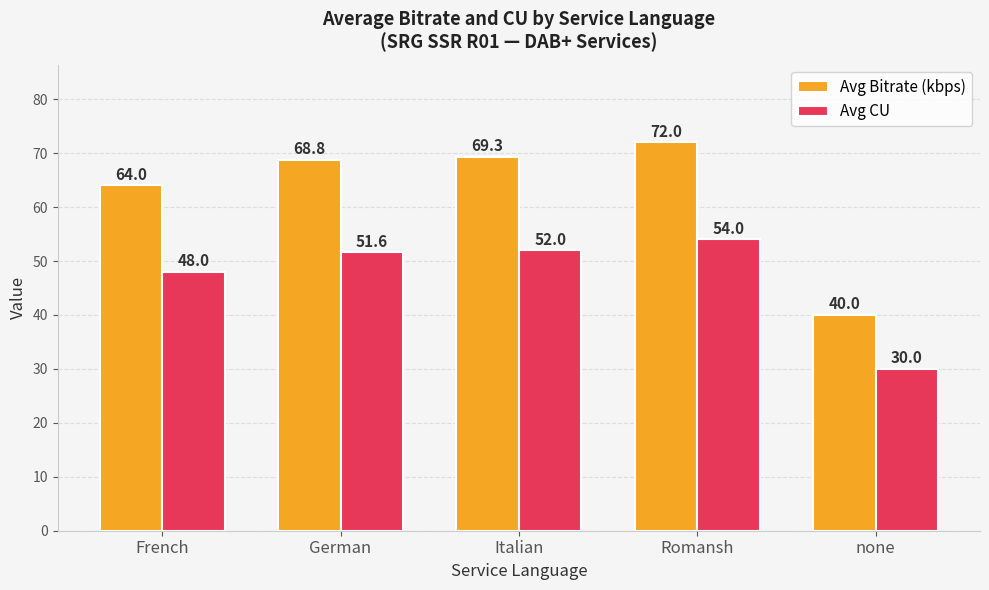

Reading right to left, transcribe all the data shown in this chart.

Avg Bitrate (kbps): 40.0	72.0	69.3	68.8	64.0
Avg CU: 30.0	54.0	52.0	51.6	48.0